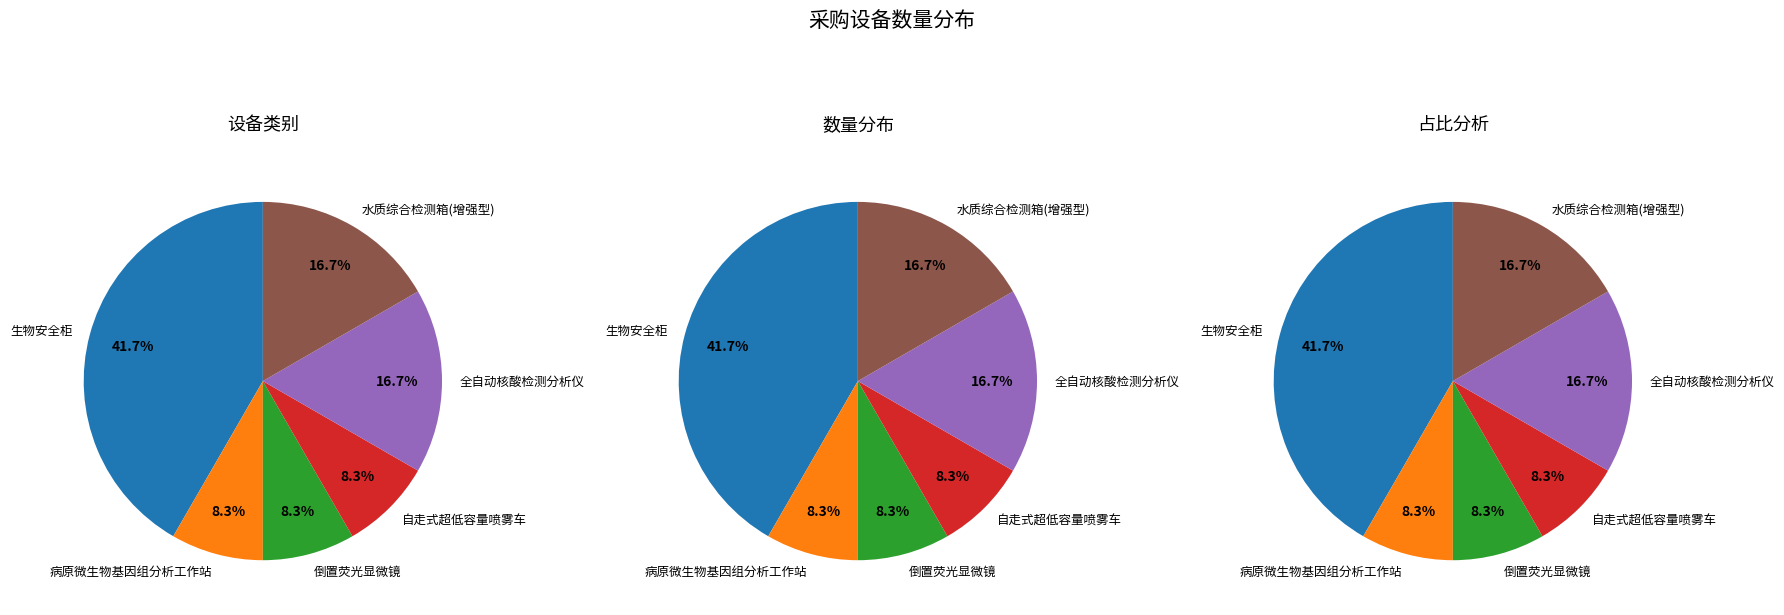

The 生物安全柜 slice represents 53% of the pie. True or false?

False